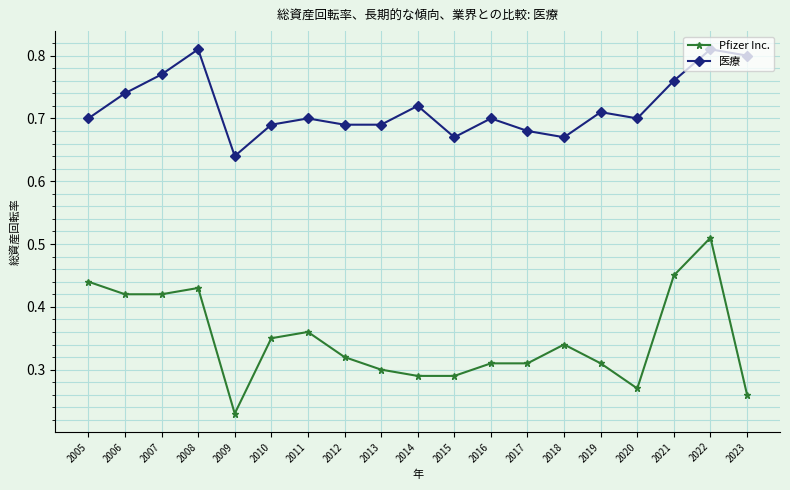

Where is Pfizer Inc. nearest to the value 0?

2009